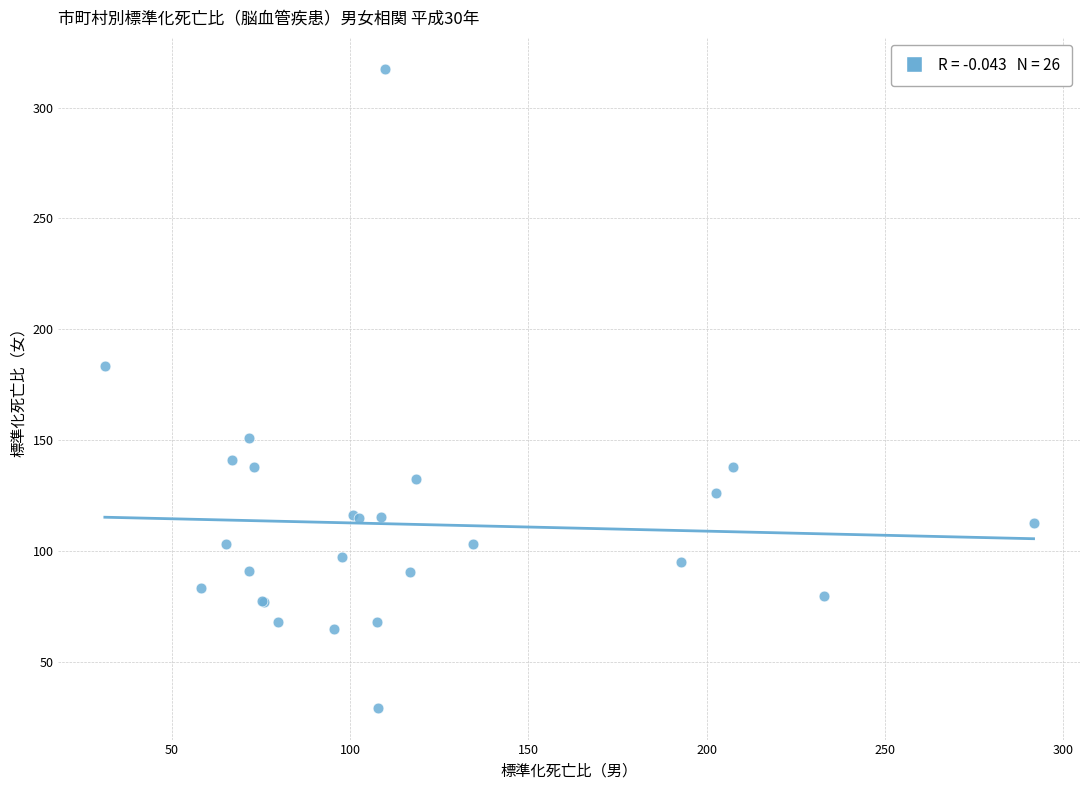

What Y value in the scatter plot is closest to 173?

183.4